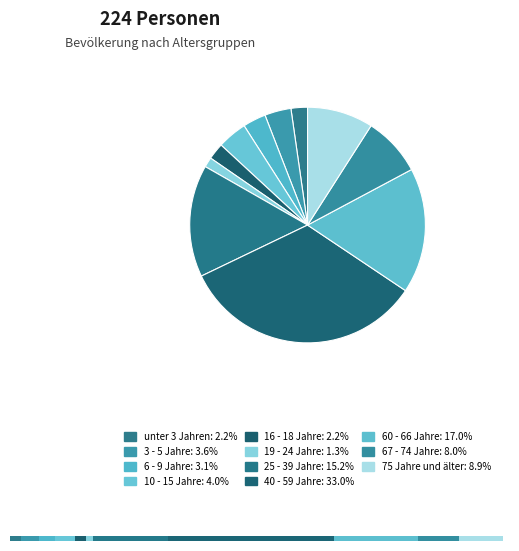

Rank the categories by value from highest to lowest.

40 - 59 Jahre, 60 - 66 Jahre, 25 - 39 Jahre, 75 Jahre und älter, 67 - 74 Jahre, 10 - 15 Jahre, 3 - 5 Jahre, 6 - 9 Jahre, unter 3 Jahren, 16 - 18 Jahre, 19 - 24 Jahre